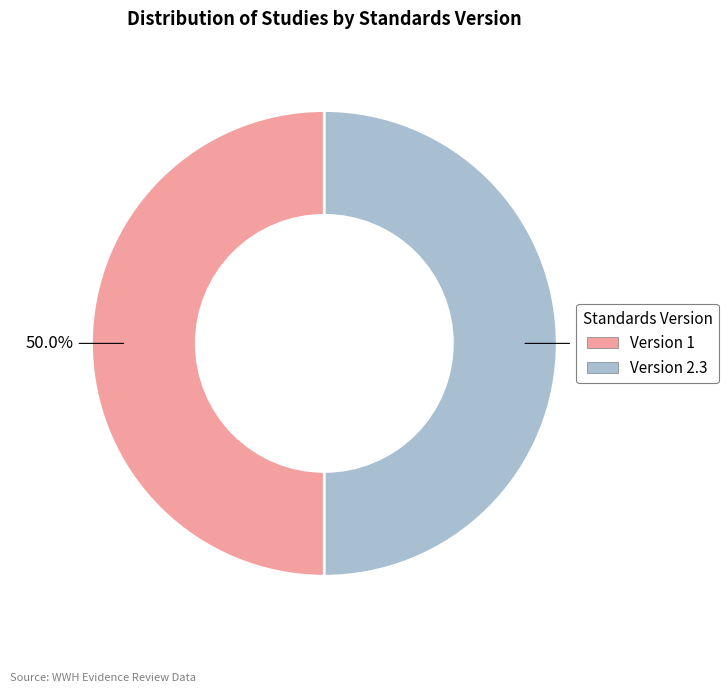

How many segments does this pie chart have?

2